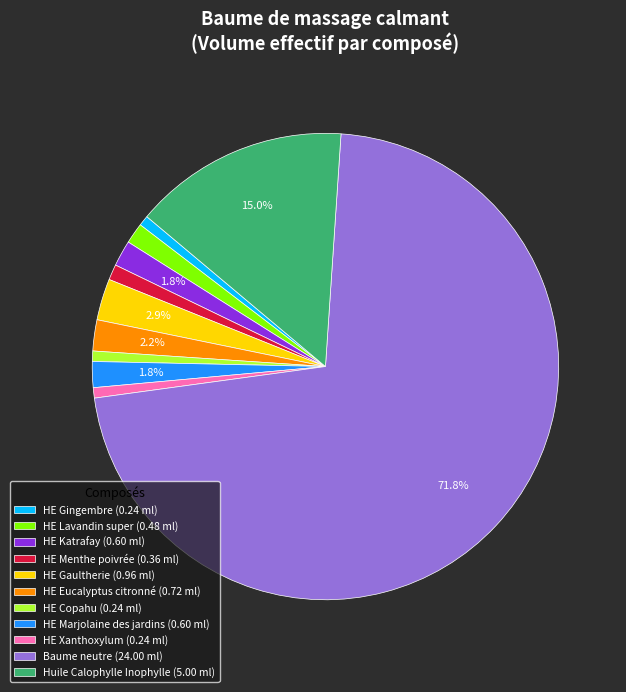

Which has a higher value, HE Copahu (0.24 ml) or HE Eucalyptus citronné (0.72 ml)?

HE Eucalyptus citronné (0.72 ml)